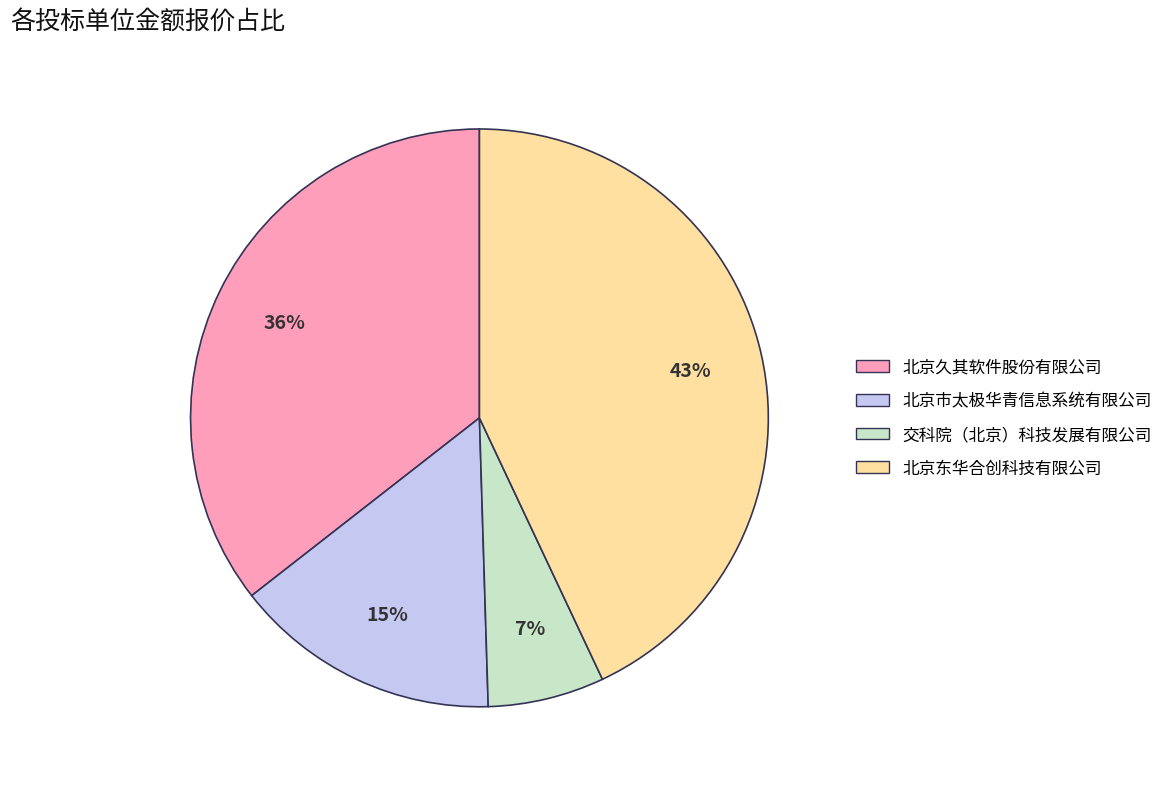

Count the number of slices in the pie.

4